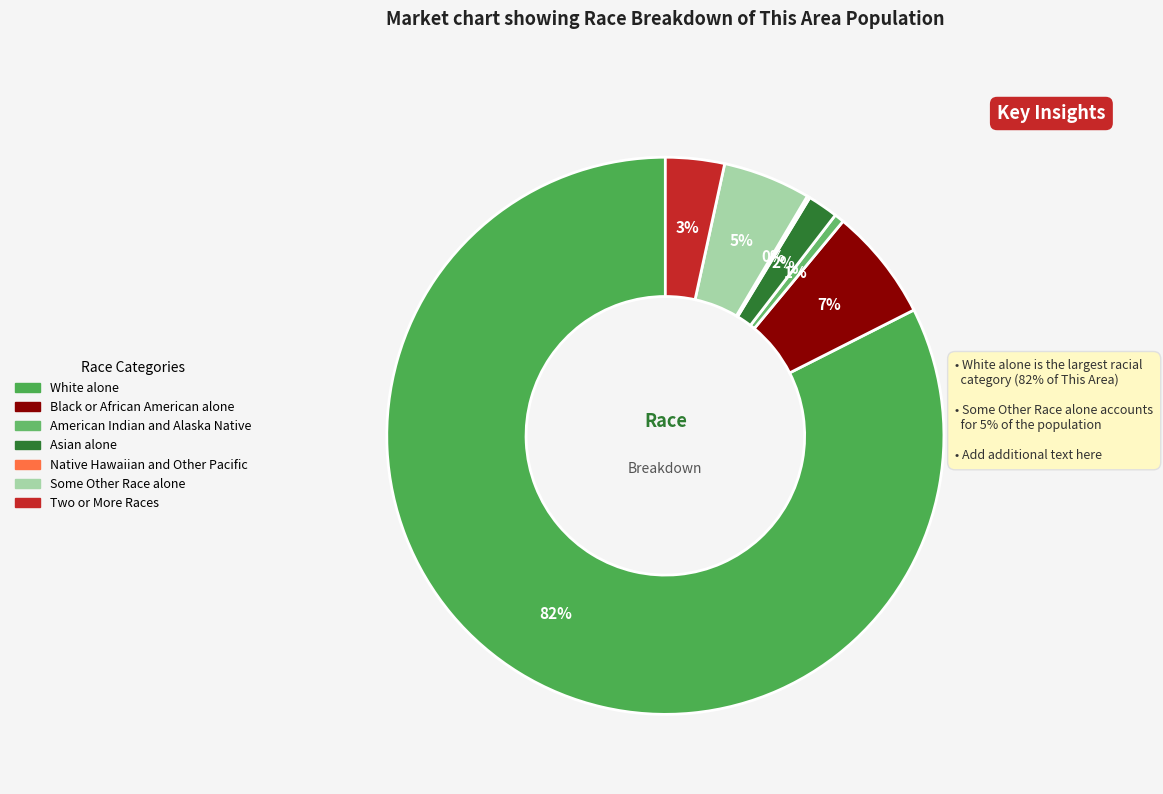

What percentage is the Asian alone slice, to the nearest percent?

2%